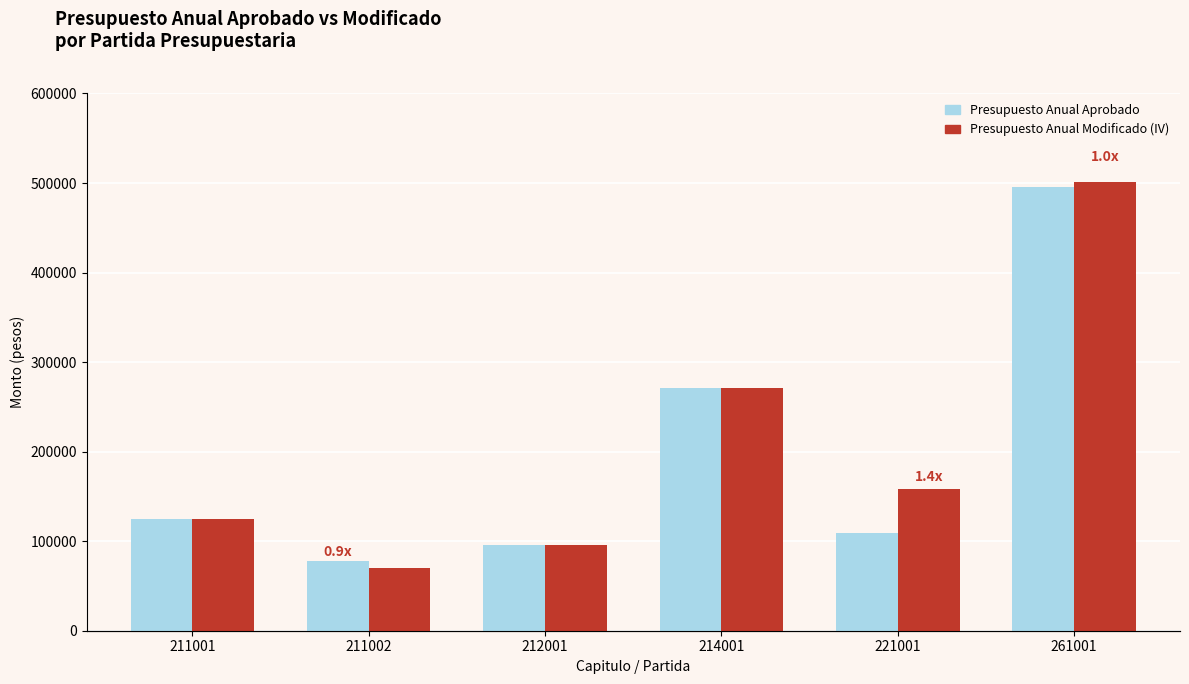

What is the average value of the Presupuesto Anual Modificado (IV) series?

203483.0